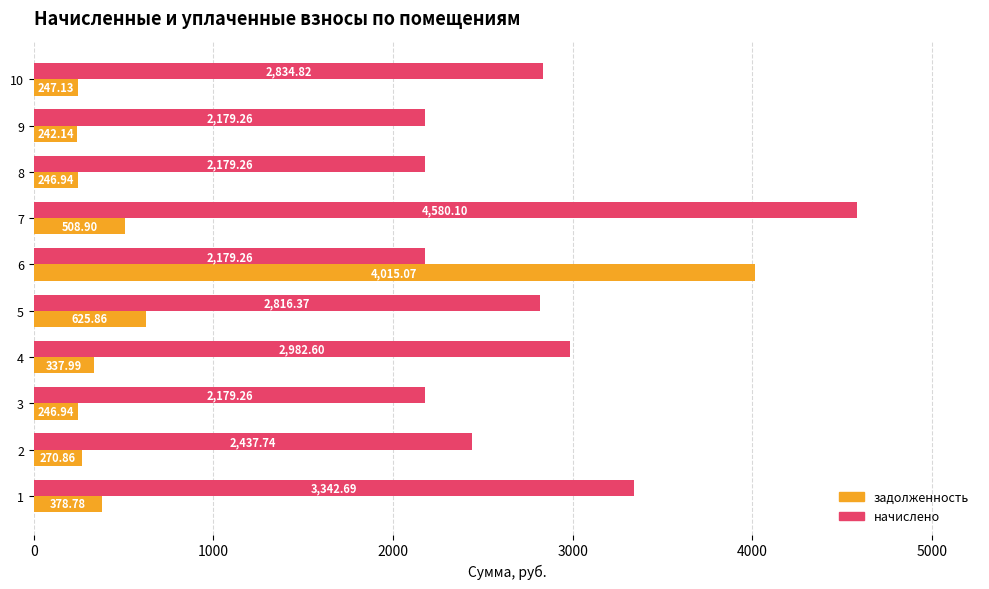

Which series has the largest total across all categories?

начислено